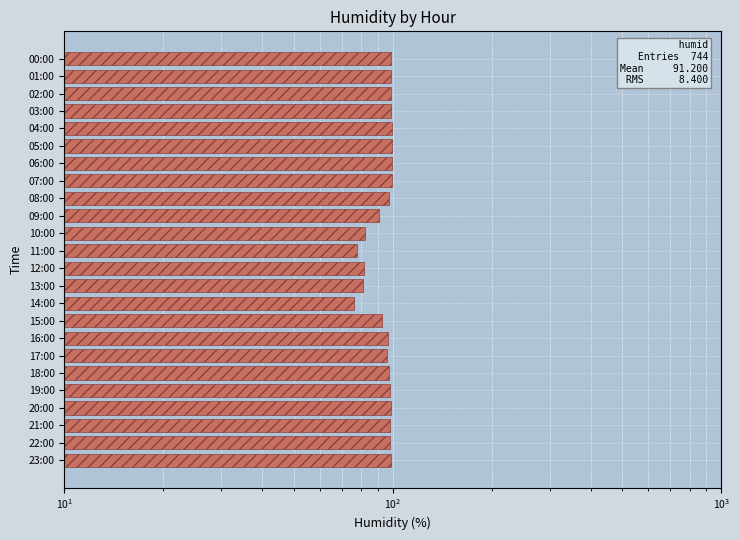

Count the number of categories in the chart.

24